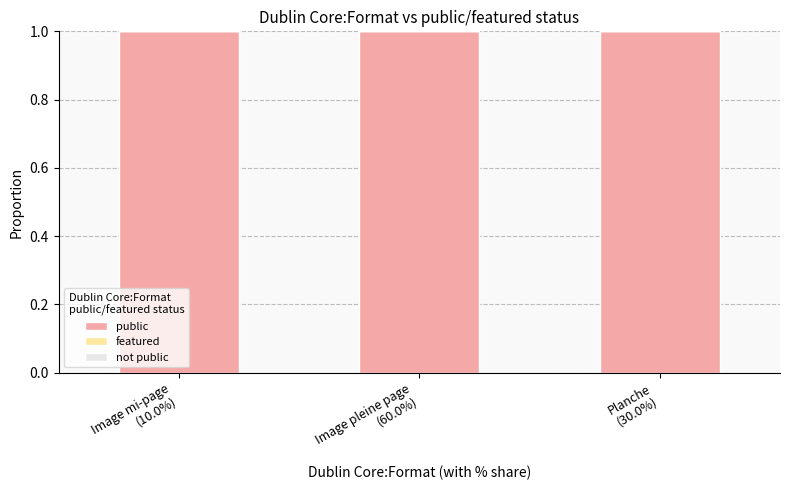

The value of public at Image pleine page
(60.0%) is 1. True or false?

True